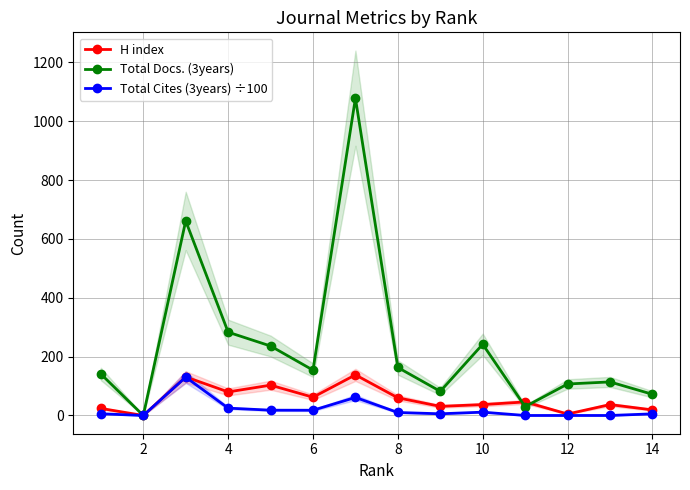

List the series in order of their peak value, lowest first.

Total Cites (3years) ÷100, H index, Total Docs. (3years)